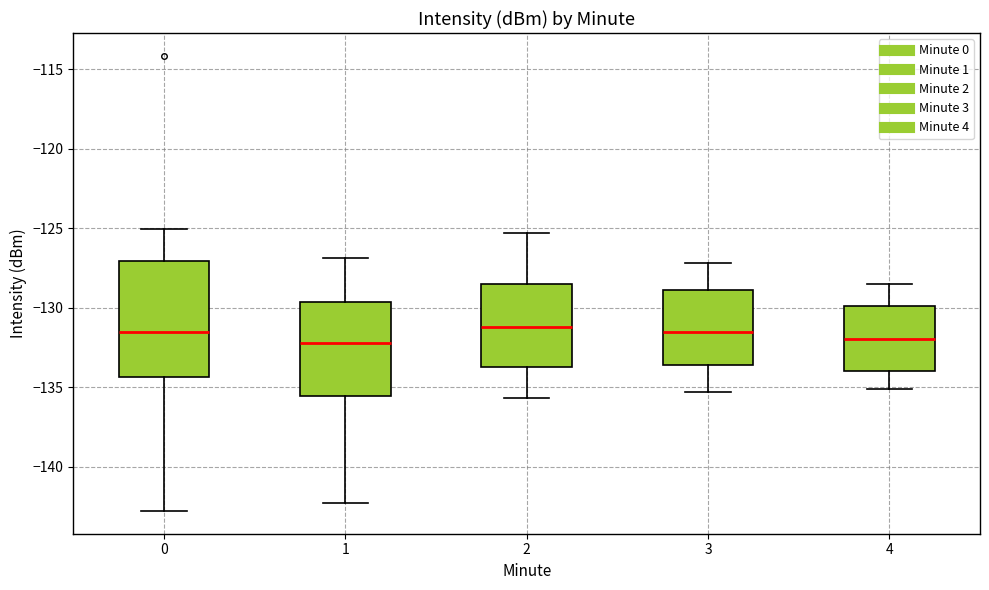

Comparing the boxes themselves (not the whiskers), which one is the tallest?

0